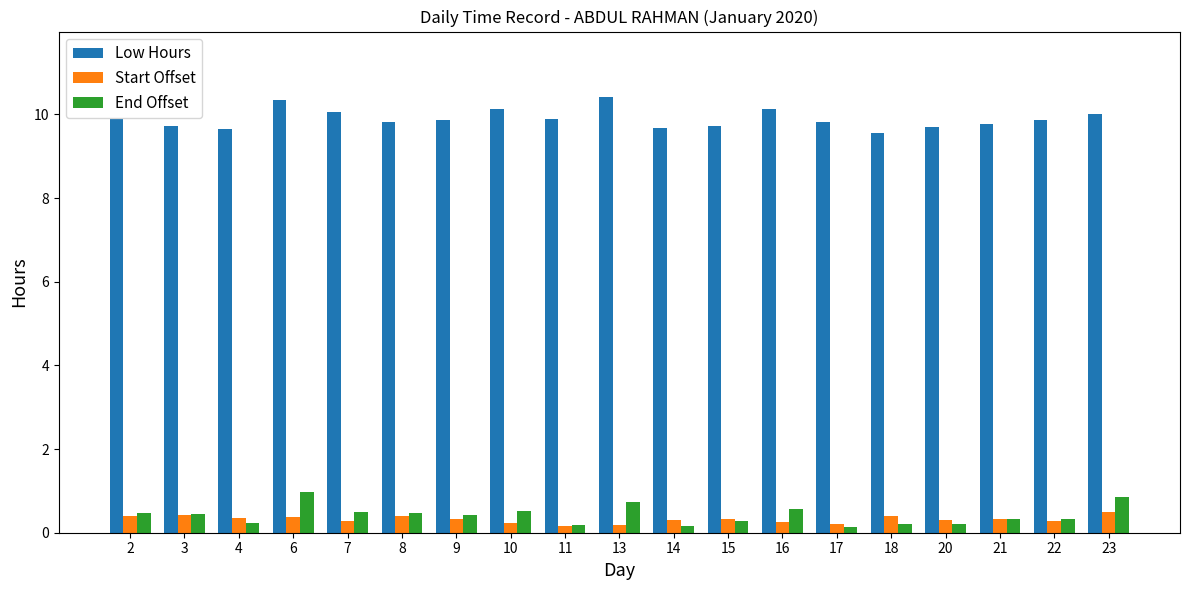

At how many categories does at least one series exceed 9?

19